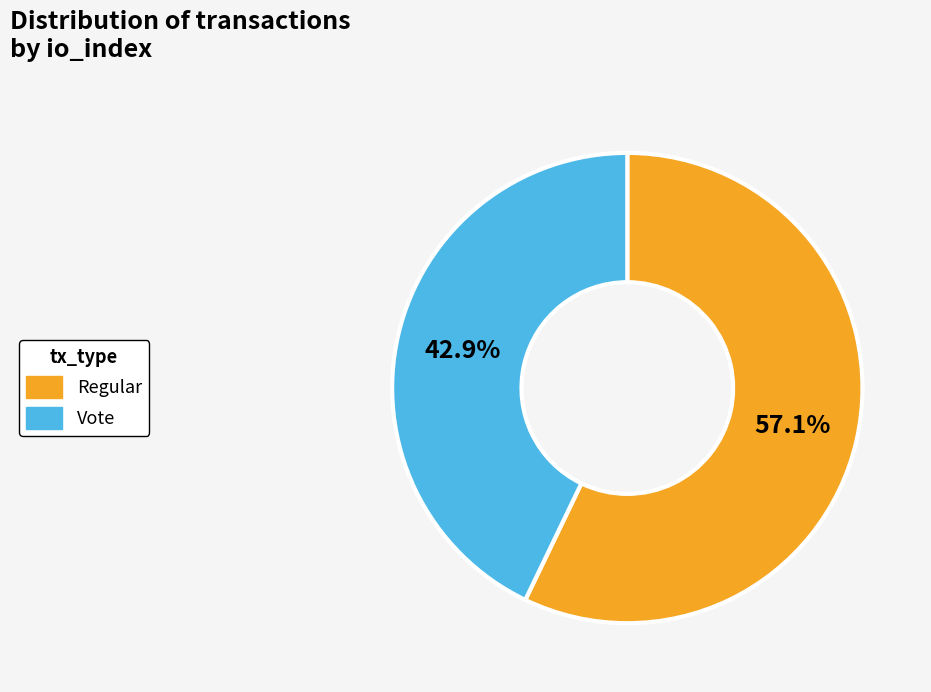

What is the smallest slice in the pie chart?

Vote